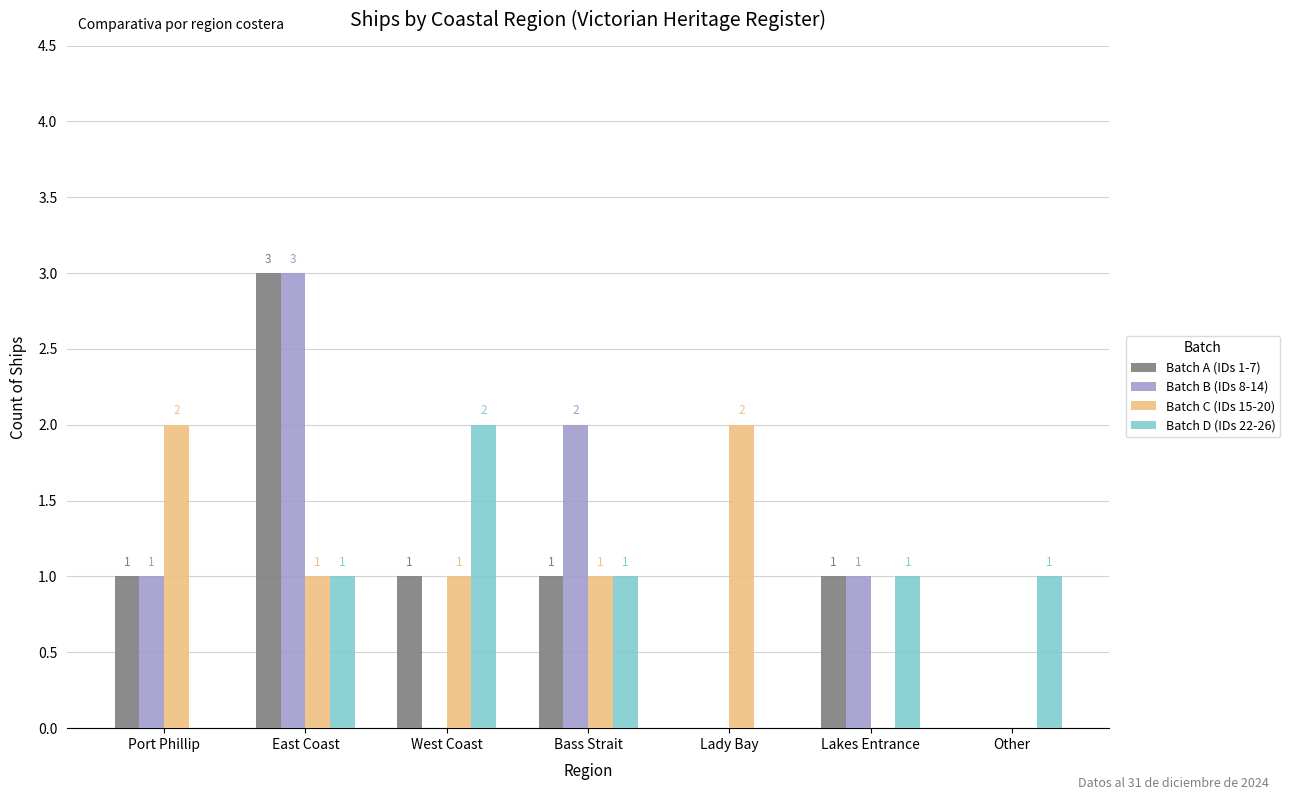

Is the value of Batch B (IDs 8-14) at Port Phillip greater than the value of Batch D (IDs 22-26) at Lady Bay?

Yes